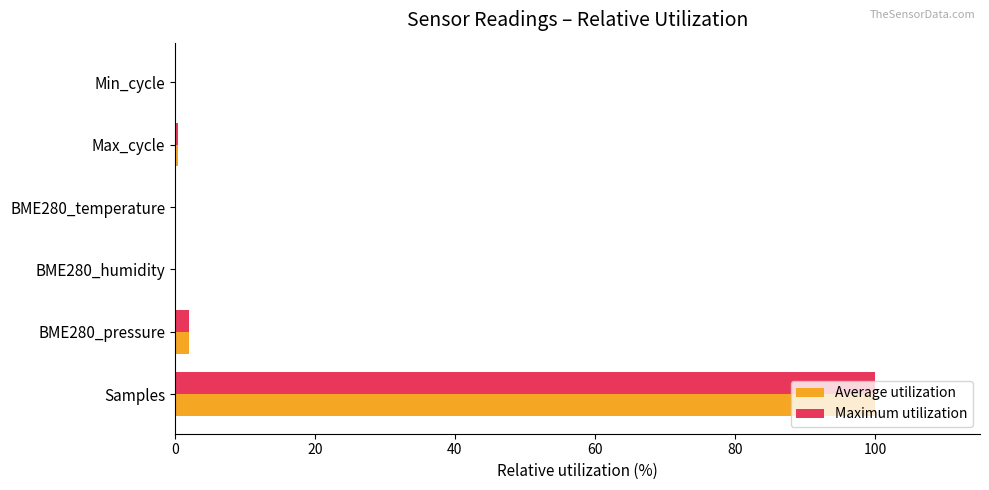

What is the total value across all series at Samples?

200.0